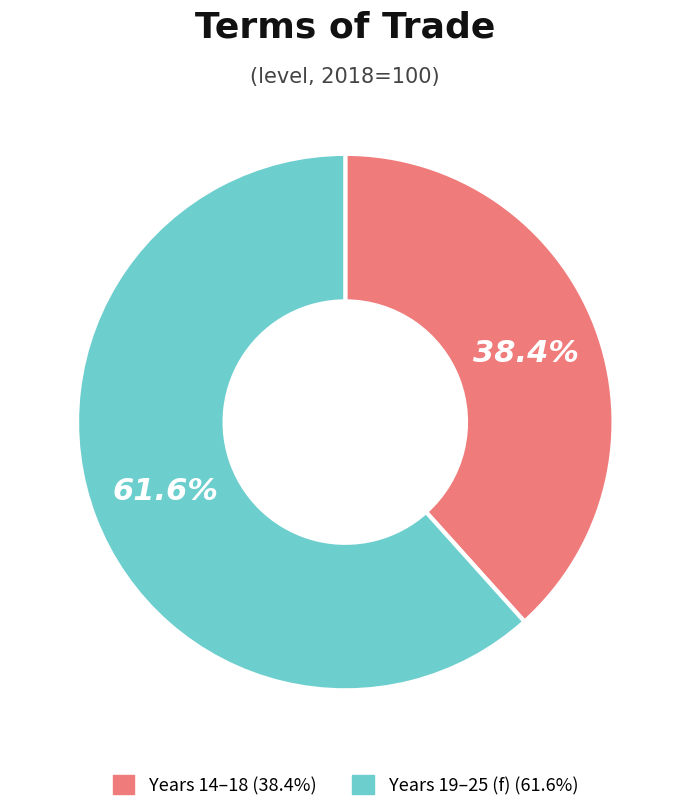

Is there a majority slice in this chart?

Yes